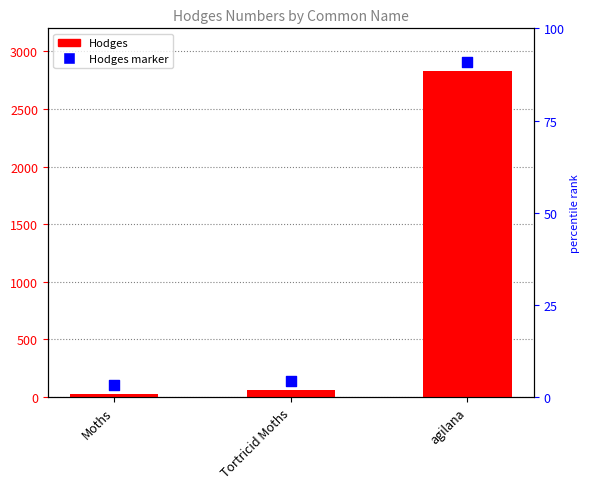

Approximately how many times larger is the value at agilana compared to Moths?

97.6